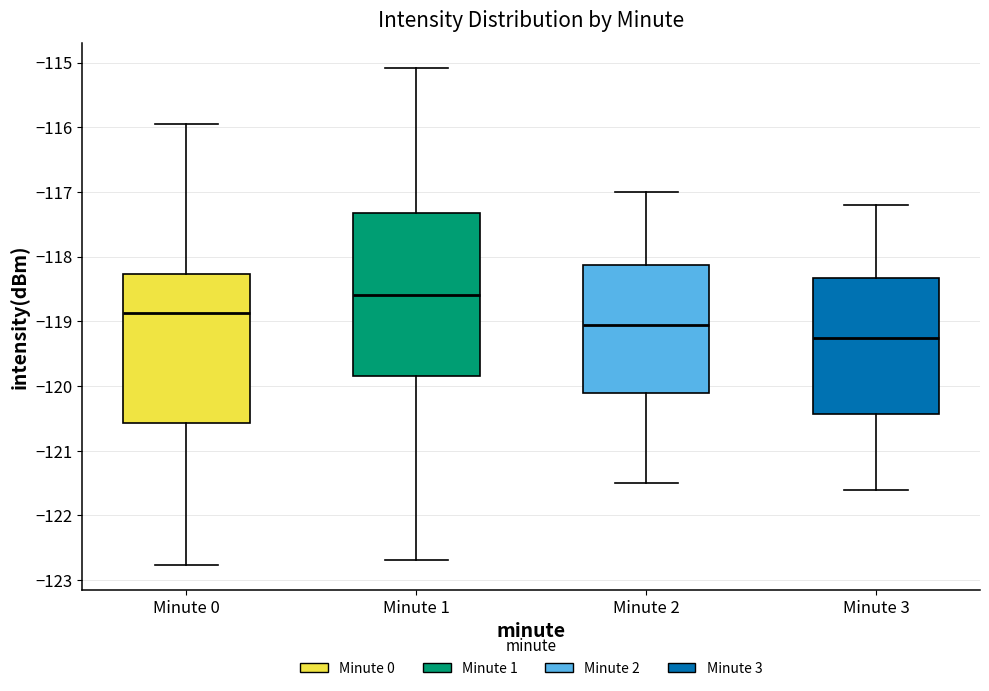

Reading left to right, read every box against the y-axis: the position of its median line, the range the box covers, and the ends of its whiskers. The values are not printed on the chart, so give them approximately, as read against the axis.

Minute 0: median -118.9, box -120.6 to -118.3, whiskers -122.8 to -115.9
Minute 1: median -118.6, box -119.8 to -117.3, whiskers -122.7 to -115.1
Minute 2: median -119.0, box -120.1 to -118.1, whiskers -121.5 to -117.0
Minute 3: median -119.2, box -120.4 to -118.3, whiskers -121.6 to -117.2